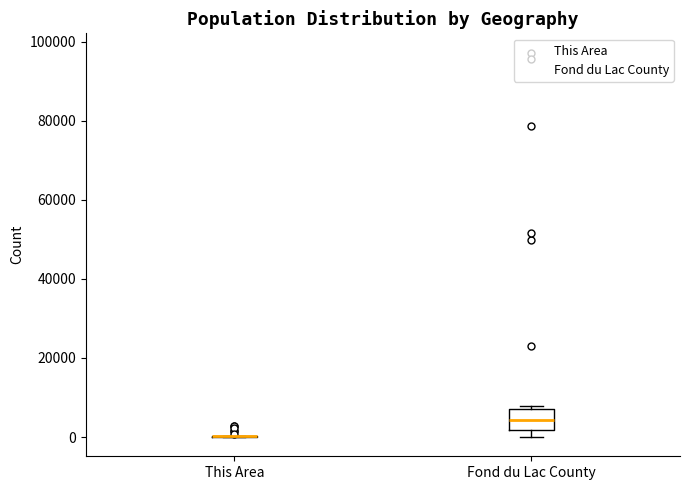

Reading left to right, transcribe this box plot: for each box, give where its median line is, the range the box spans, and where its two whiskers end, as read against the y-axis. The values are not printed on the chart, so give them approximately, as read against the axis.

This Area: box collapsed to a line at 0, whiskers 0 to 0
Fond du Lac County: median 4000, box 2000 to 8000, whiskers 0 to 8000 (just above the box's upper edge)